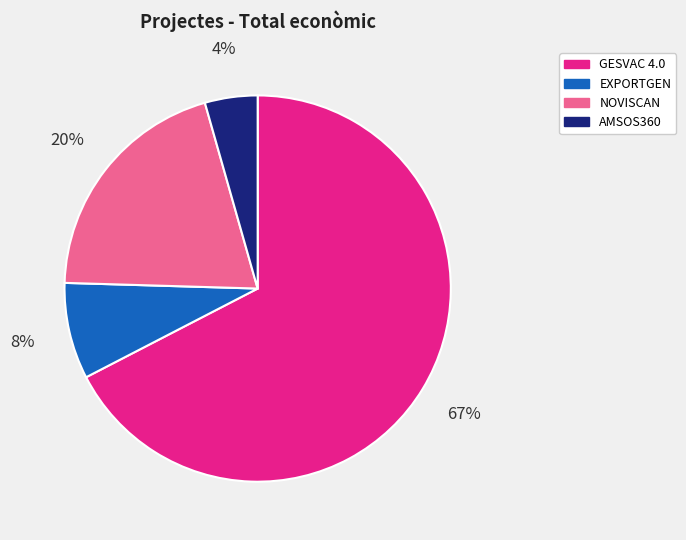

Does GESVAC 4.0 represent more than half of the total?

Yes